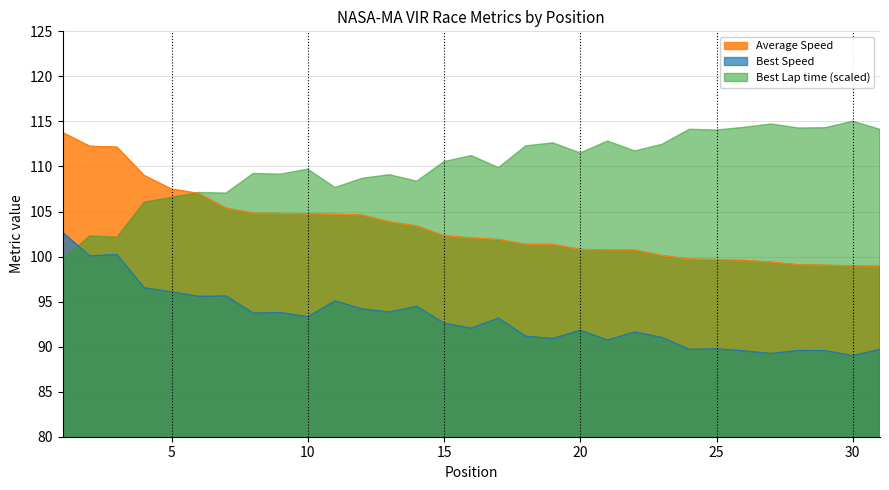

List the series in order of their overall mean, highest first.

Best Lap time (scaled), Average Speed, Best Speed